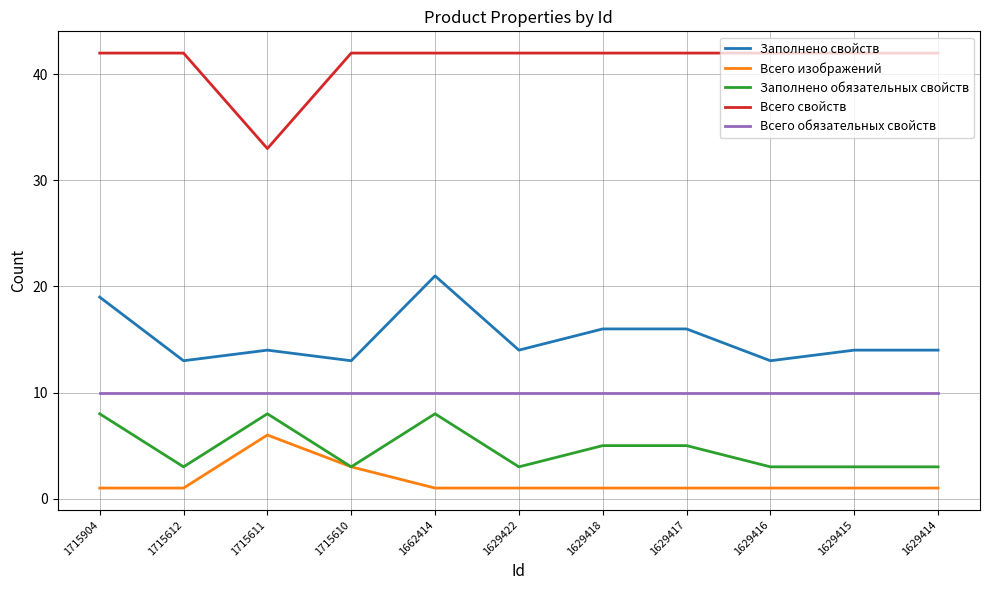

The Заполнено обязательных свойств series shows 1 at 1629416. True or false?

False